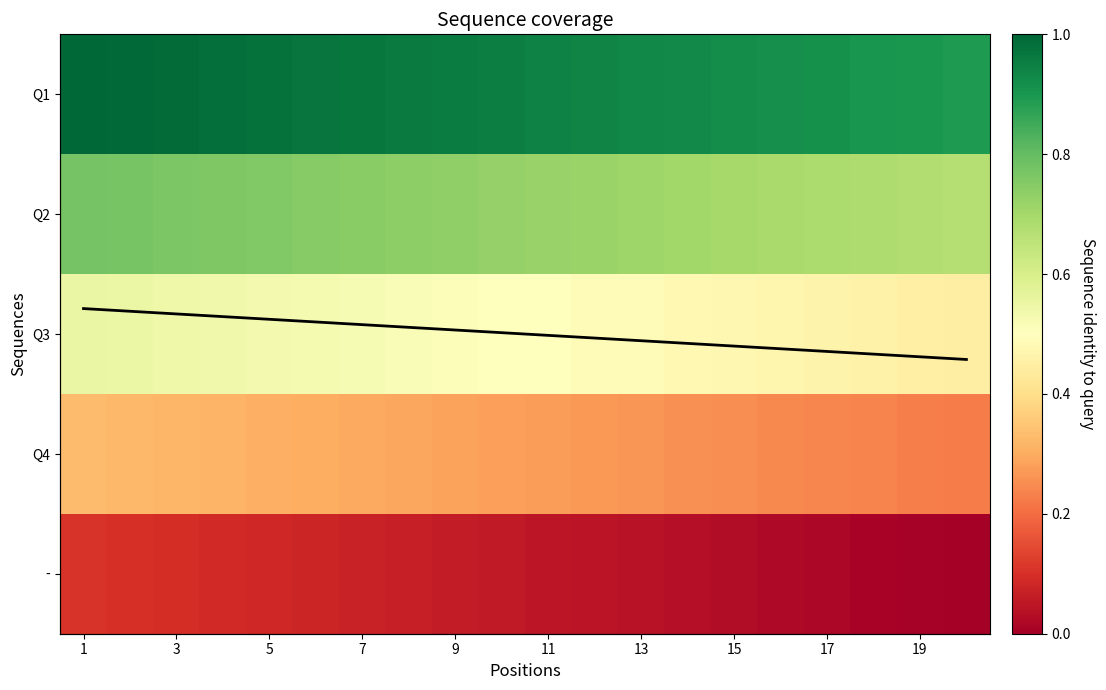

Rank the series at 3 from lowest to highest value.

-, Q4, Q3, Q2, Q1, Mean Rank Position